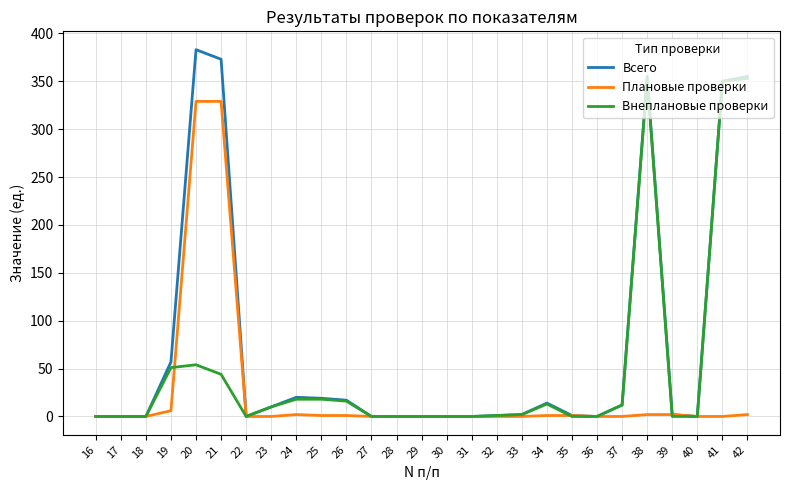

Rank the series by their maximum value, from lowest to highest.

Плановые проверки, Внеплановые проверки, Всего